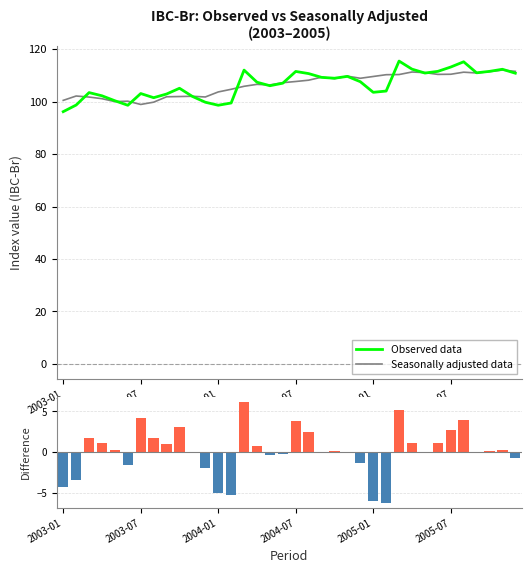

What is the average value of the Seasonally adjusted data series?

106.3